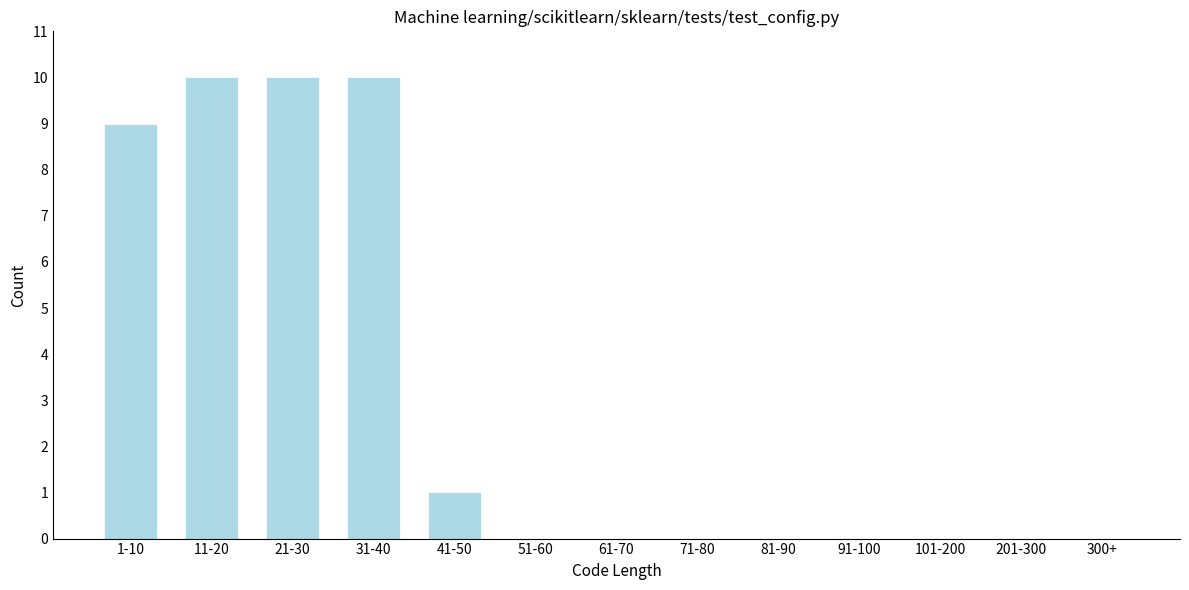

Reading left to right, extract all data points from this chart.

1-10=9	11-20=10	21-30=10	31-40=10	41-50=1	51-60=0	61-70=0	71-80=0	81-90=0	91-100=0	101-200=0	201-300=0	300+=0